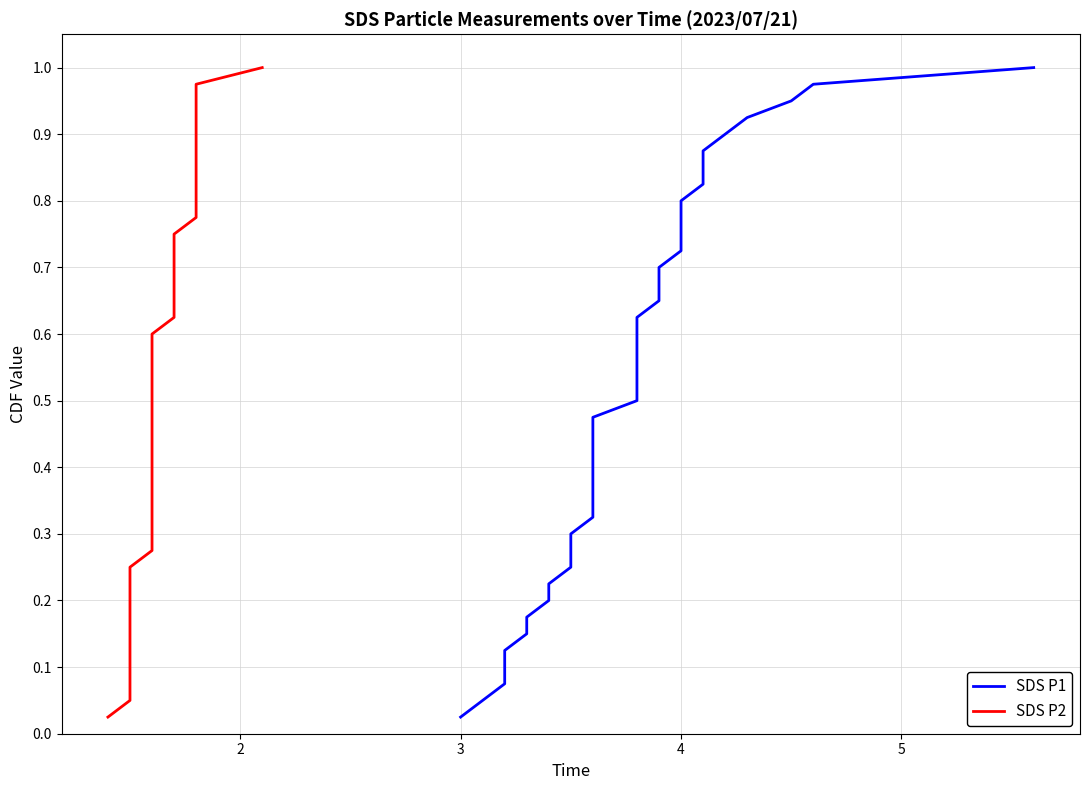

What is the maximum value shown in the chart?

1.0